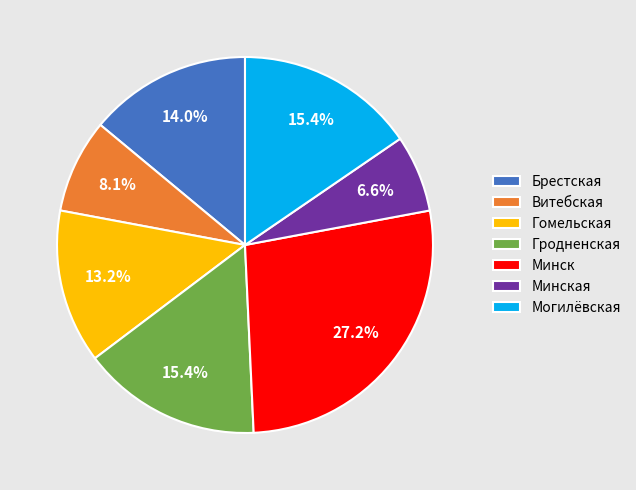

Which category has the biggest portion of the pie?

Минск